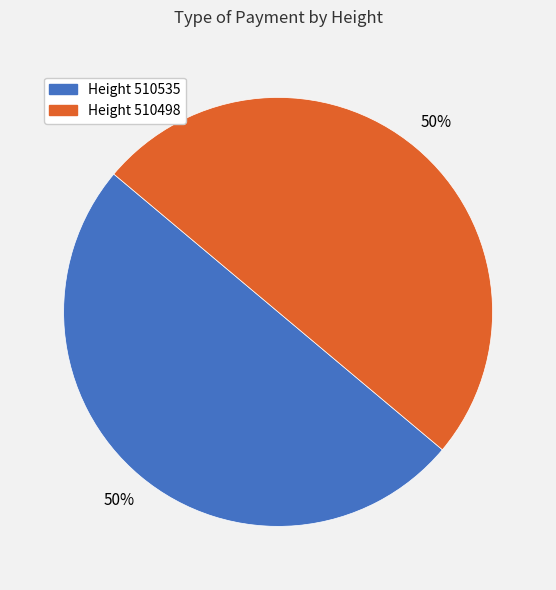

To the nearest percent, what is the average slice percentage?

50%